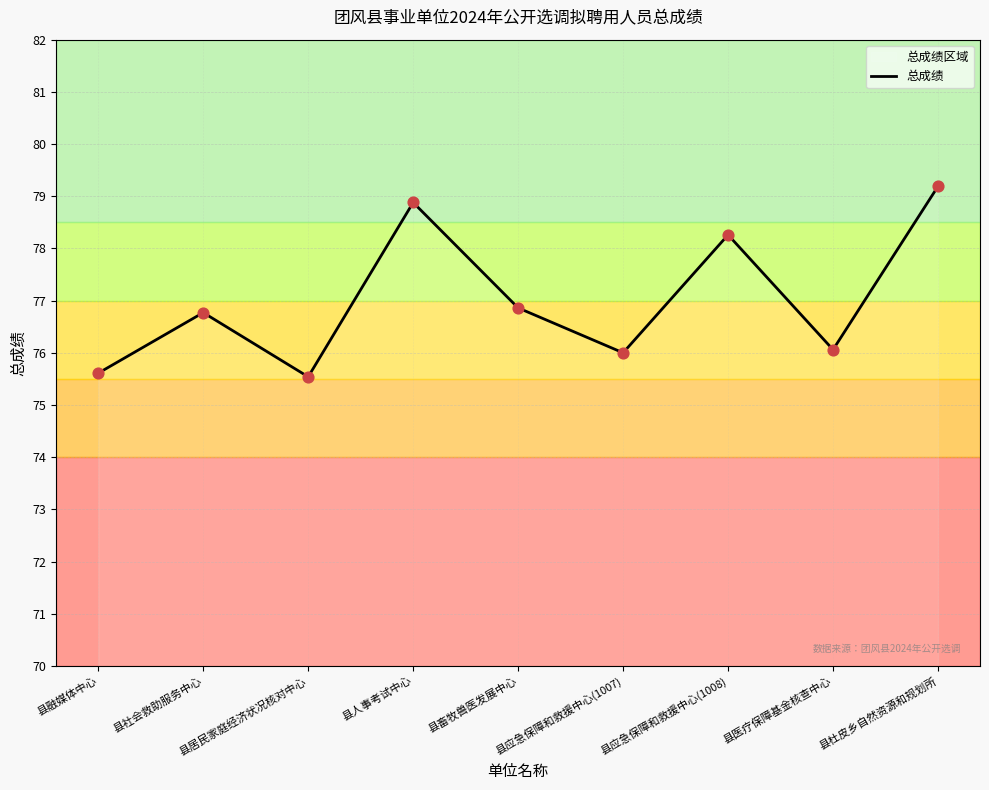

What is the change in value from 县应急保障和救援中心(1007) to 县应急保障和救援中心(1008)?

+2.3